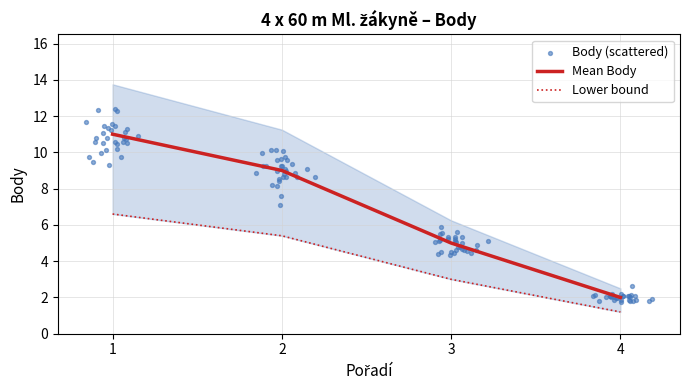

What is the change in value from 1 to 3?

-6